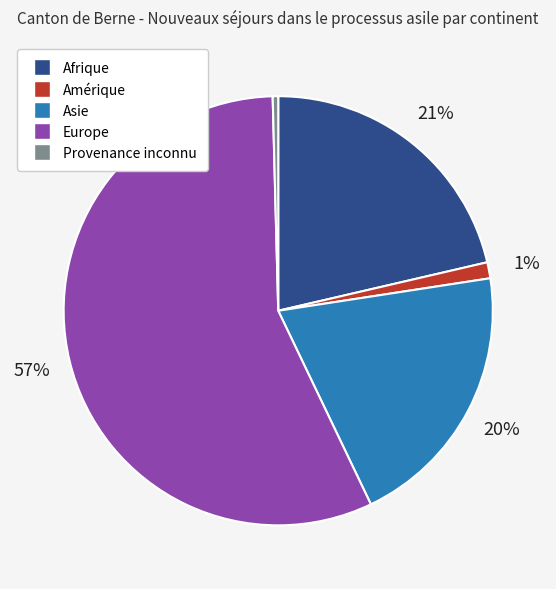

Which slice is the largest?

Europe